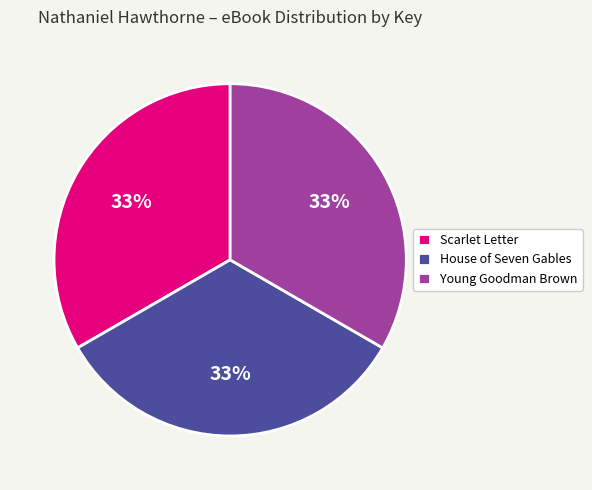

True or false: Young Goodman Brown accounts for 46% of the total.

False